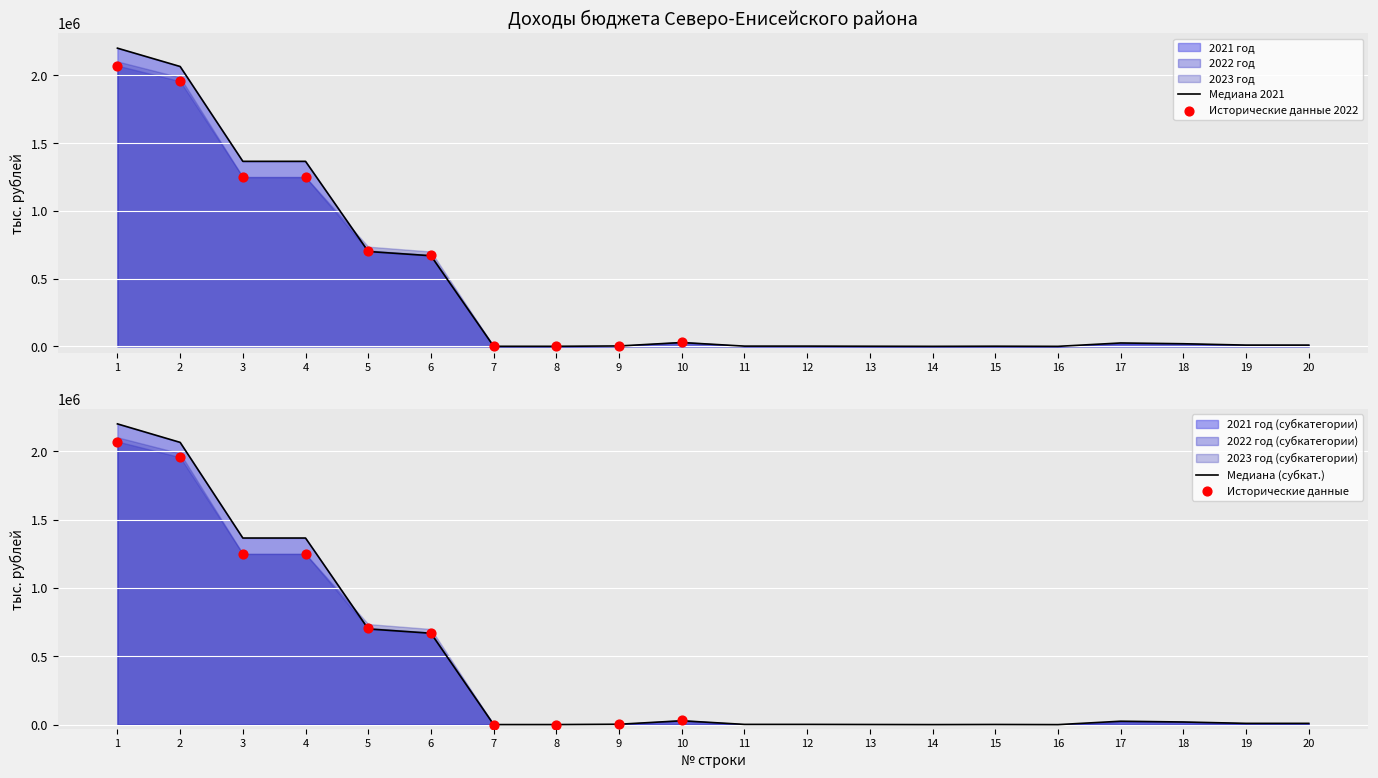

Which series has the largest Y range (max minus min)?

НАЛОГОВЫЕ И НЕНАЛОГОВЫЕ ДОХОДЫ